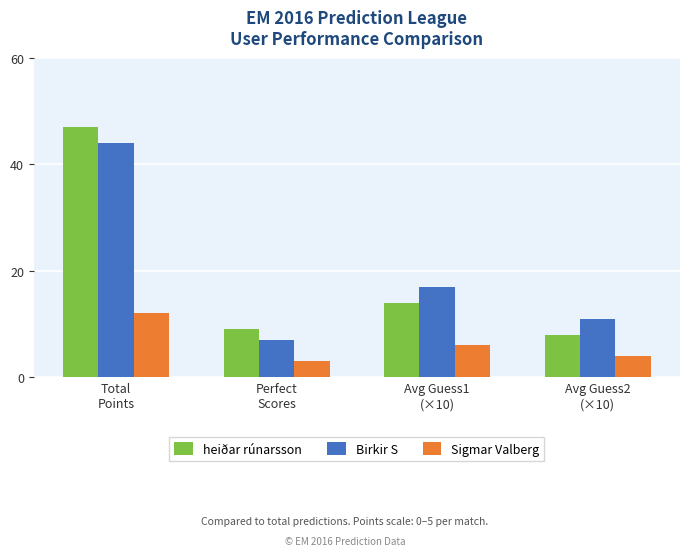

Which series has the widest spread of values?

heiðar rúnarsson